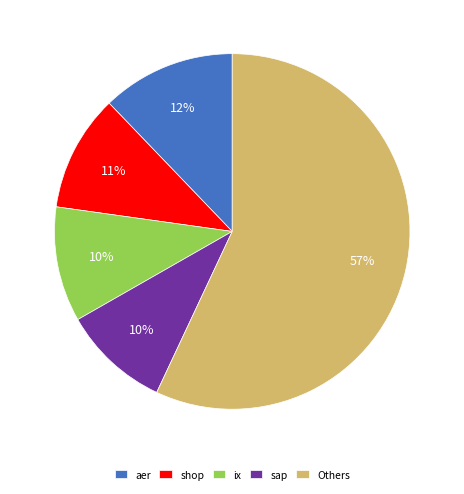

The sap slice represents 1% of the pie. True or false?

False